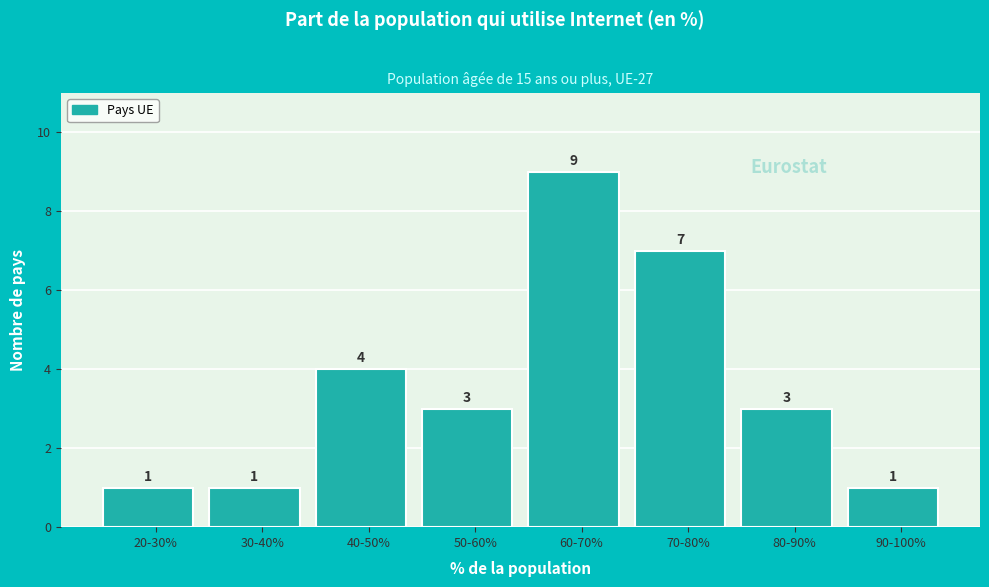

Reading left to right, what are all the values shown in this chart?

1	1	4	3	9	7	3	1